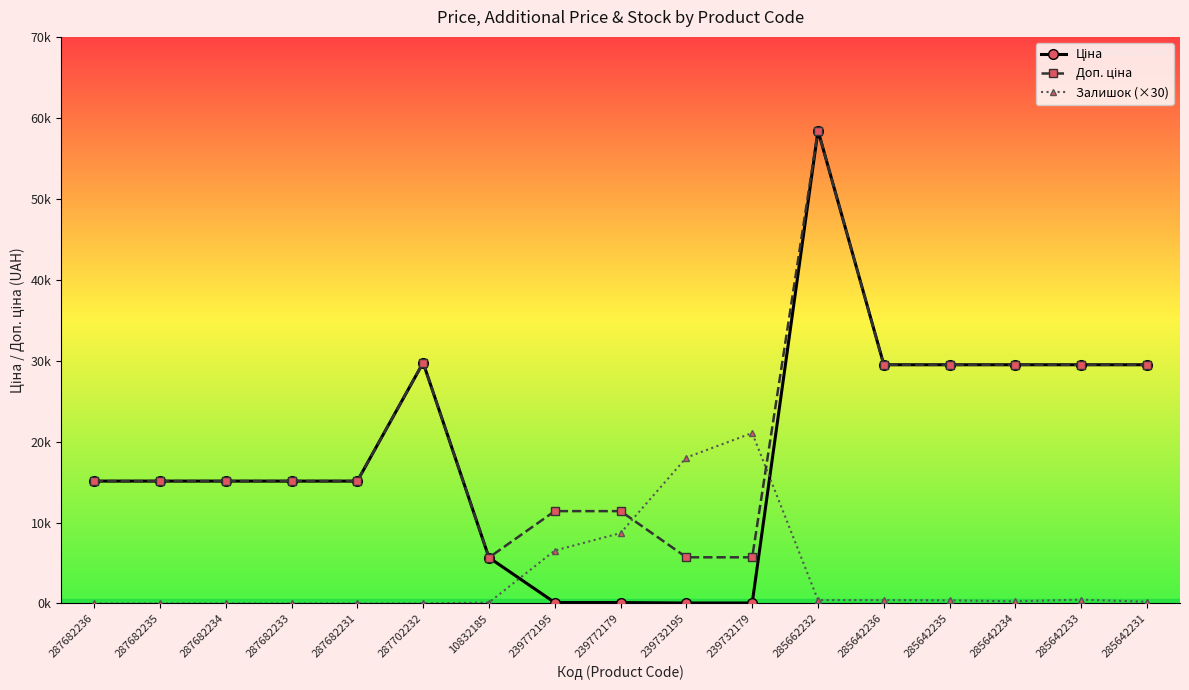

In Доп. ціна, how many points are higher than both neighbors (excluding endpoints)?

2